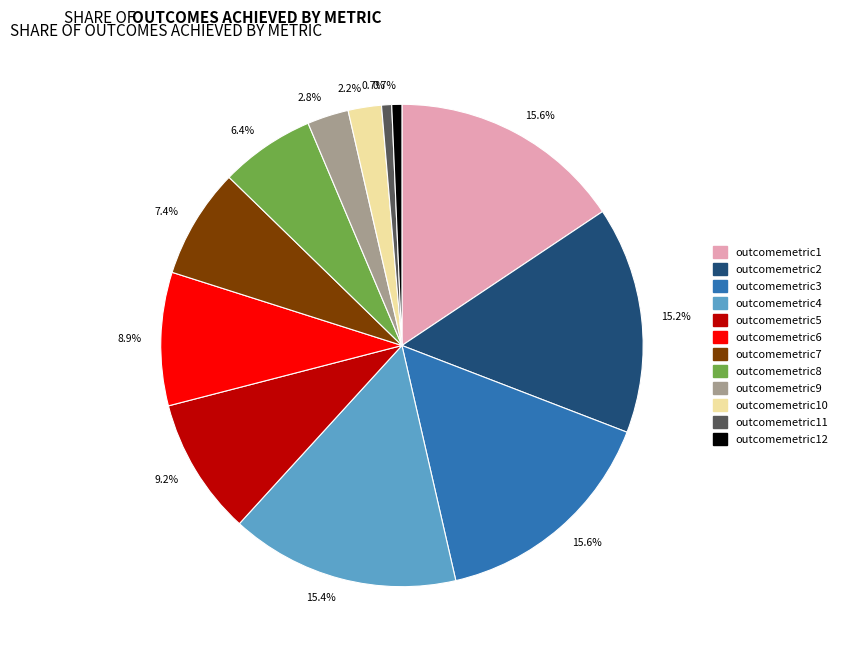

Is there a majority slice in this chart?

No